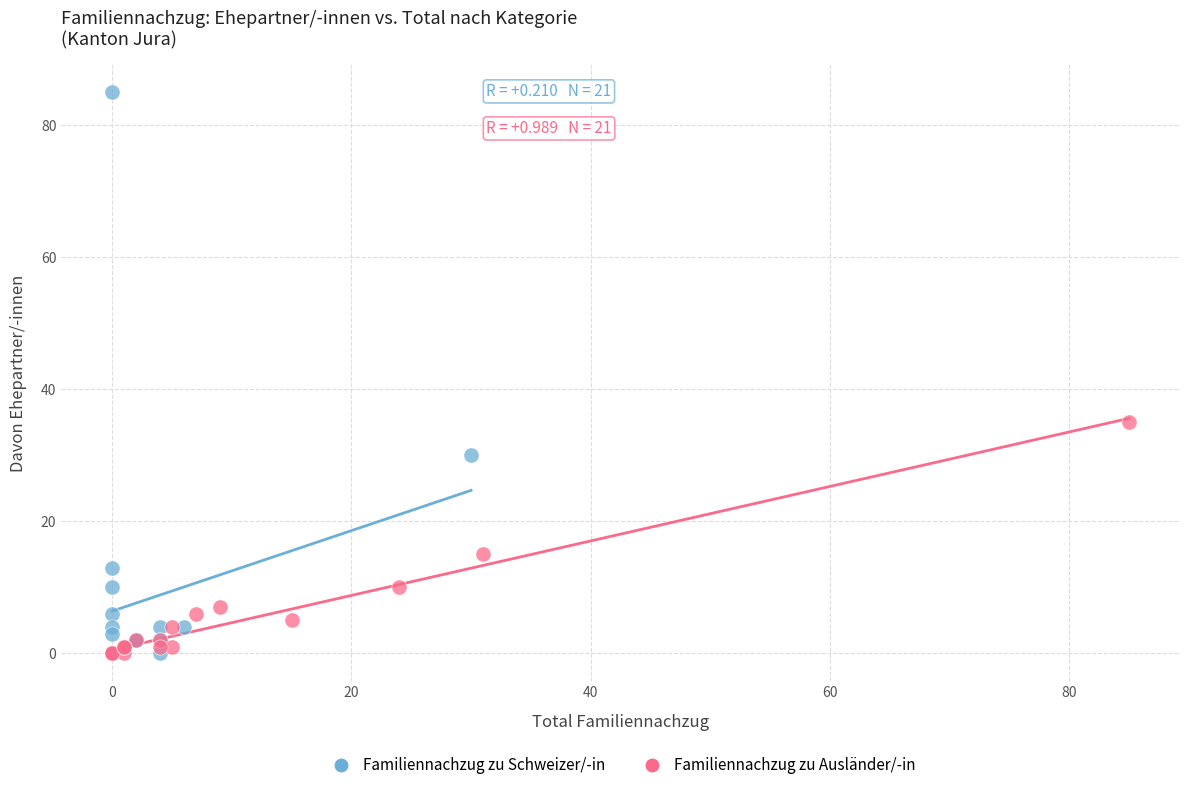

Which series has the widest spread of Y values?

Familiennachzug zu Schweizer/-in